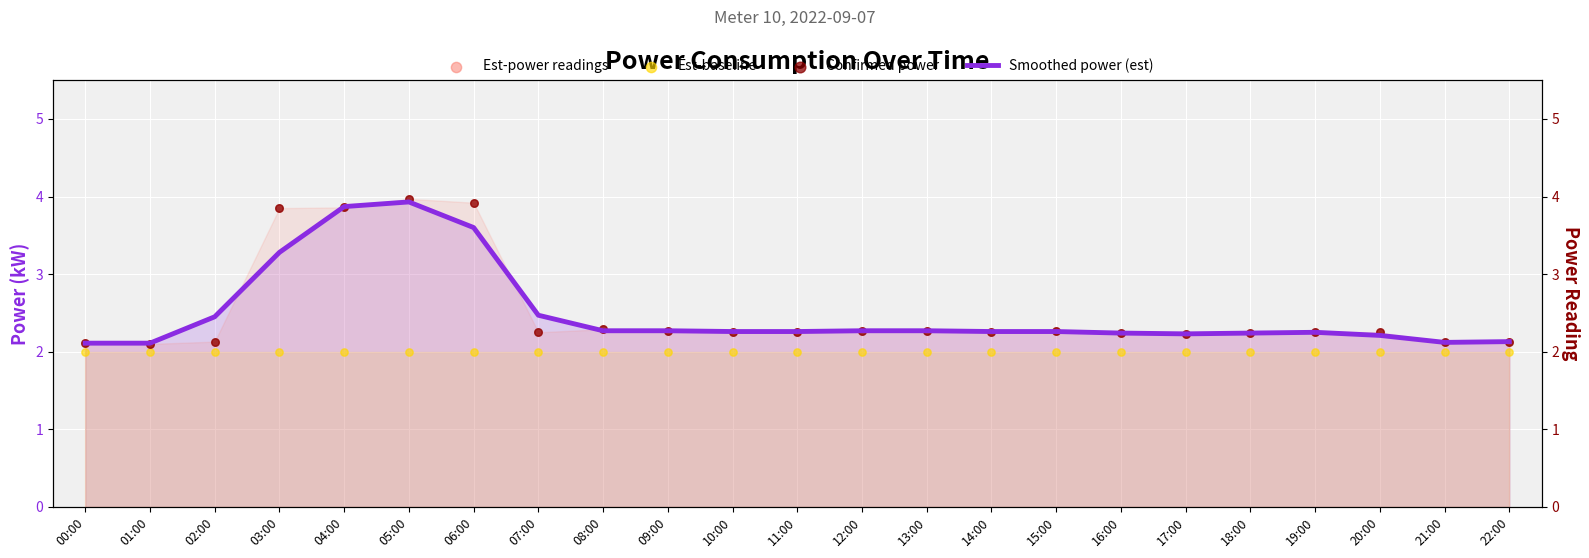

Which series has the largest Y range (max minus min)?

Est-power readings